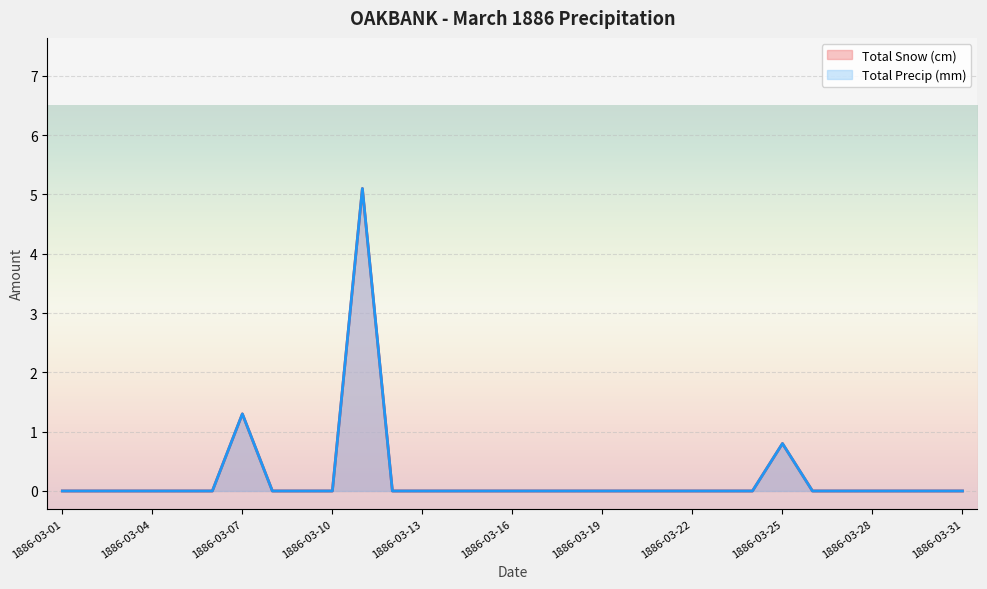

True or false: Total Snow (cm) has a value of 2.3 at 1886-03-10.

False